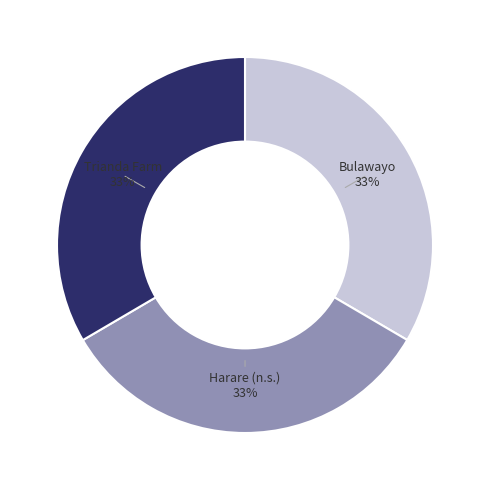

Approximately how many times larger is the value at Bulawayo compared to Trianda Farm?

1.0